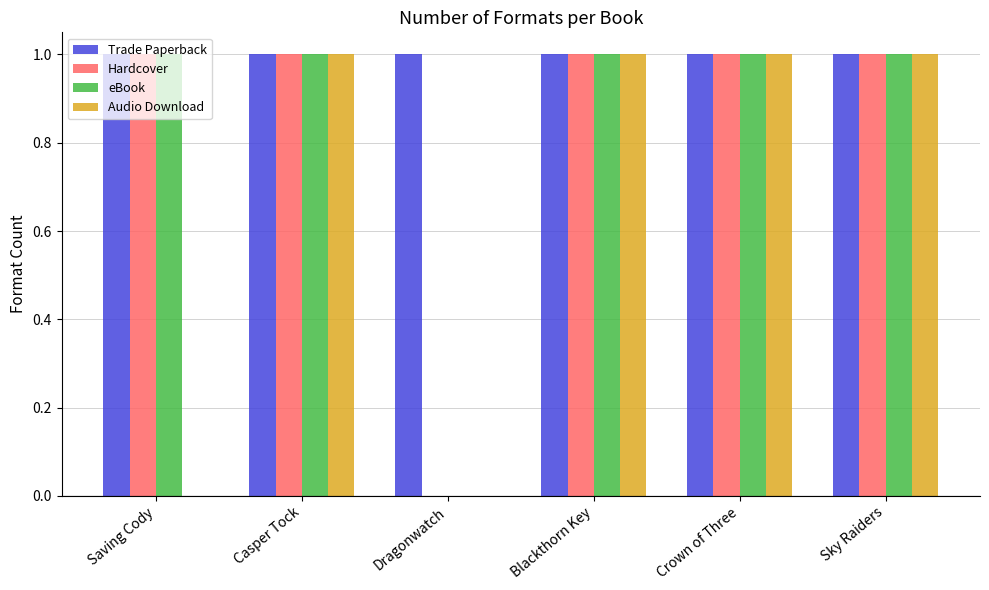

Which series has the largest total across all categories?

Trade Paperback